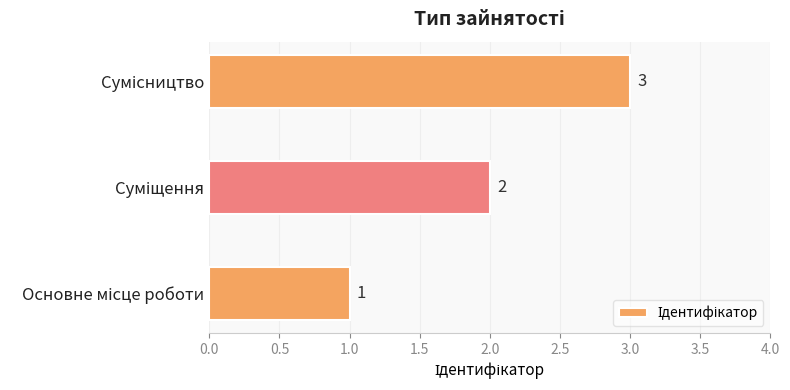

How many distinct data groups are displayed?

1